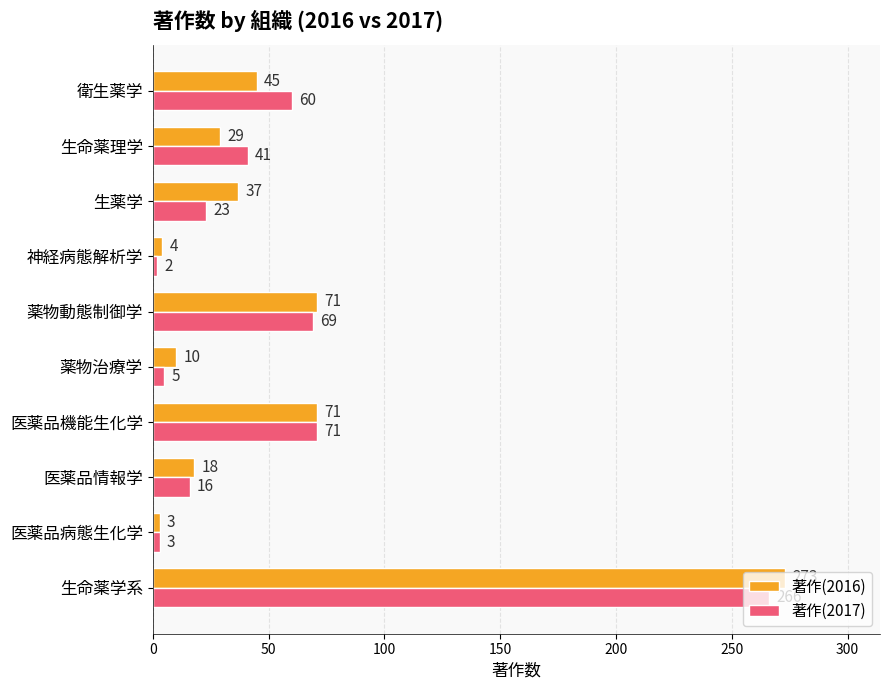

Which series has the widest spread of values?

著作(2016)